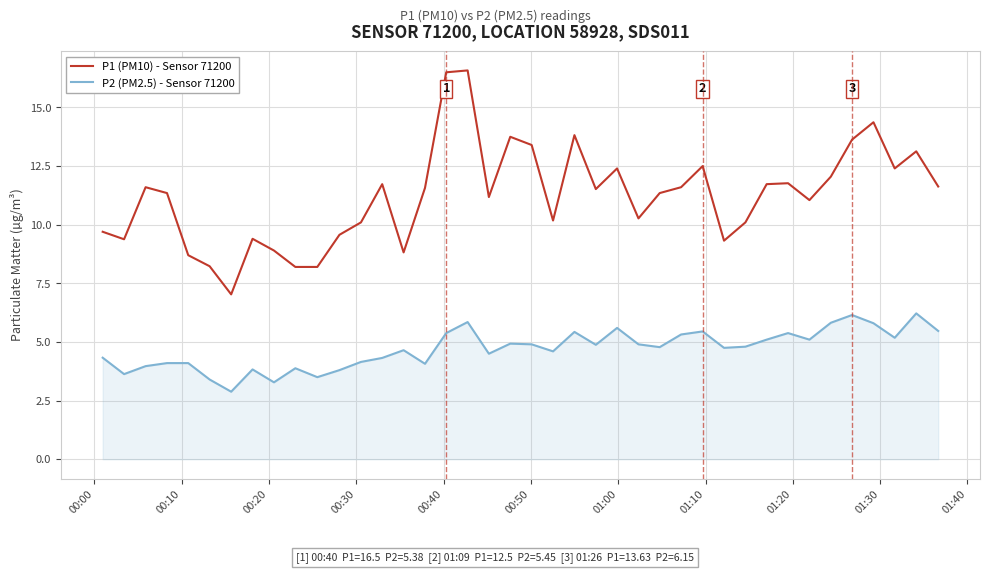

List the series in order of their overall mean, highest first.

P1 (PM10) - Sensor 71200, P2 (PM2.5) - Sensor 71200